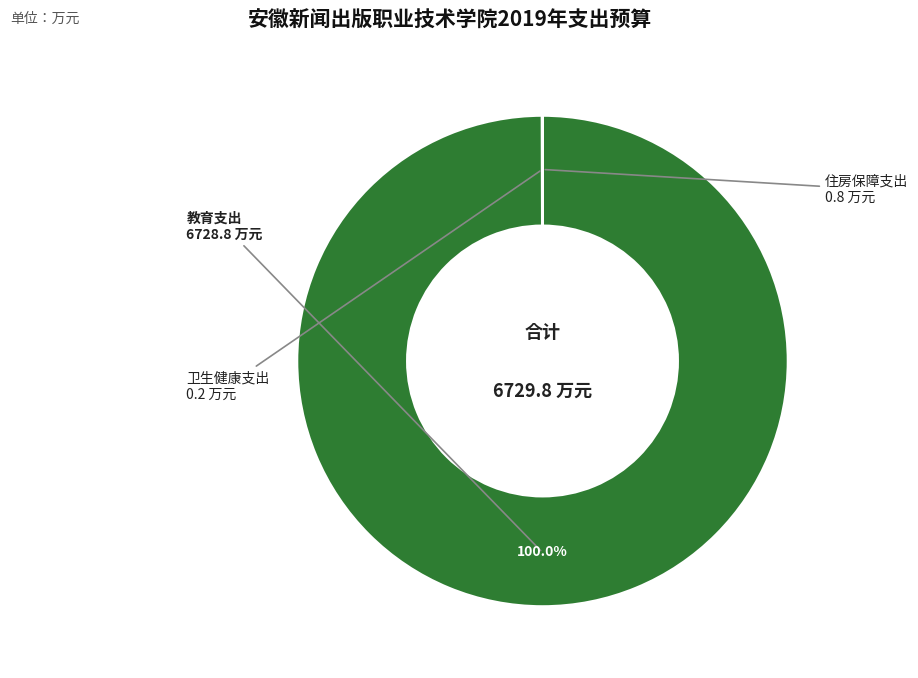

Is there a majority slice in this chart?

Yes